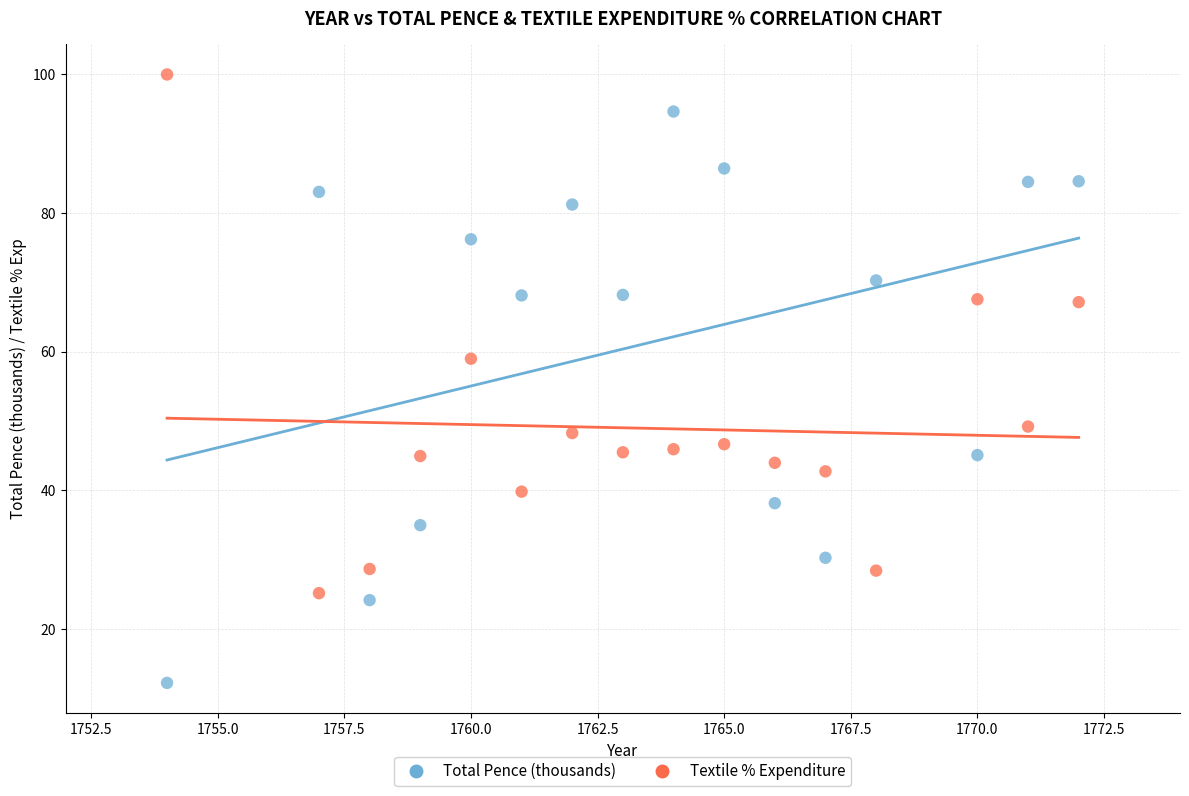

Across all data points, what is the range of X values (max minus min)?

18.0